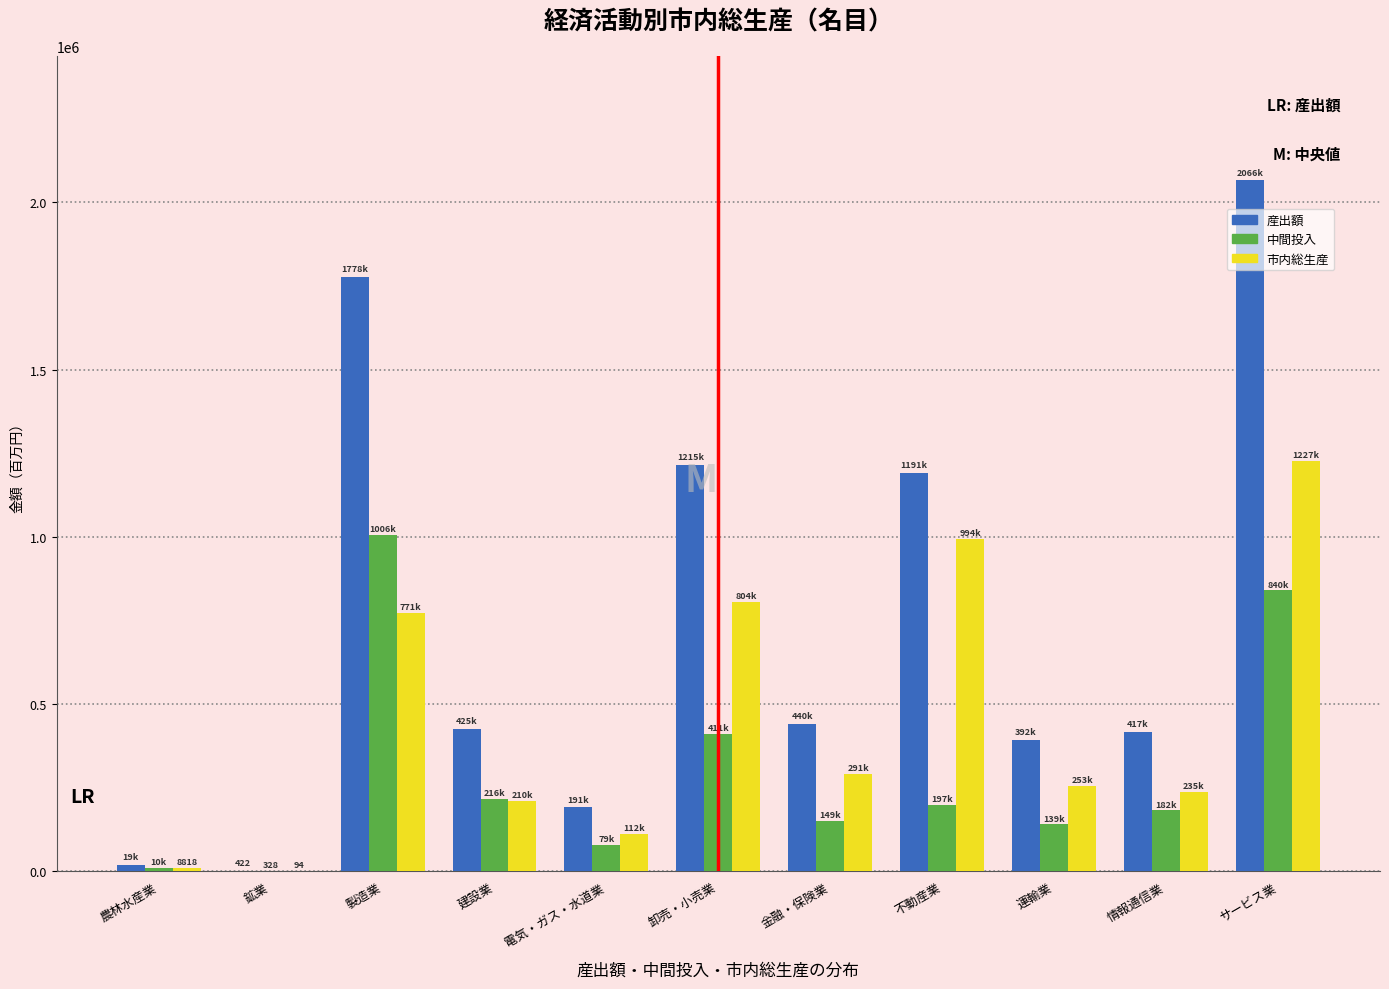

Read the 産出額 value at 電気・ガス・水道業.

190962